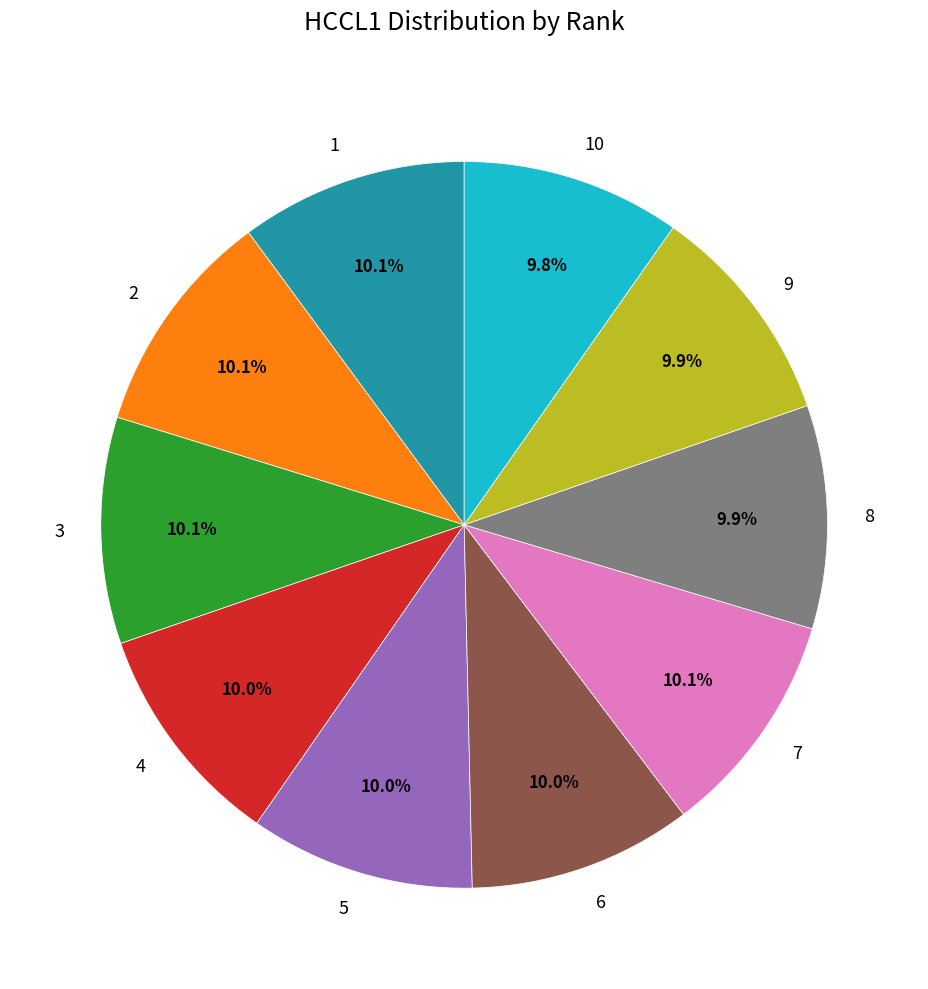

What percentage do 6 and 5 together represent?

20.0%